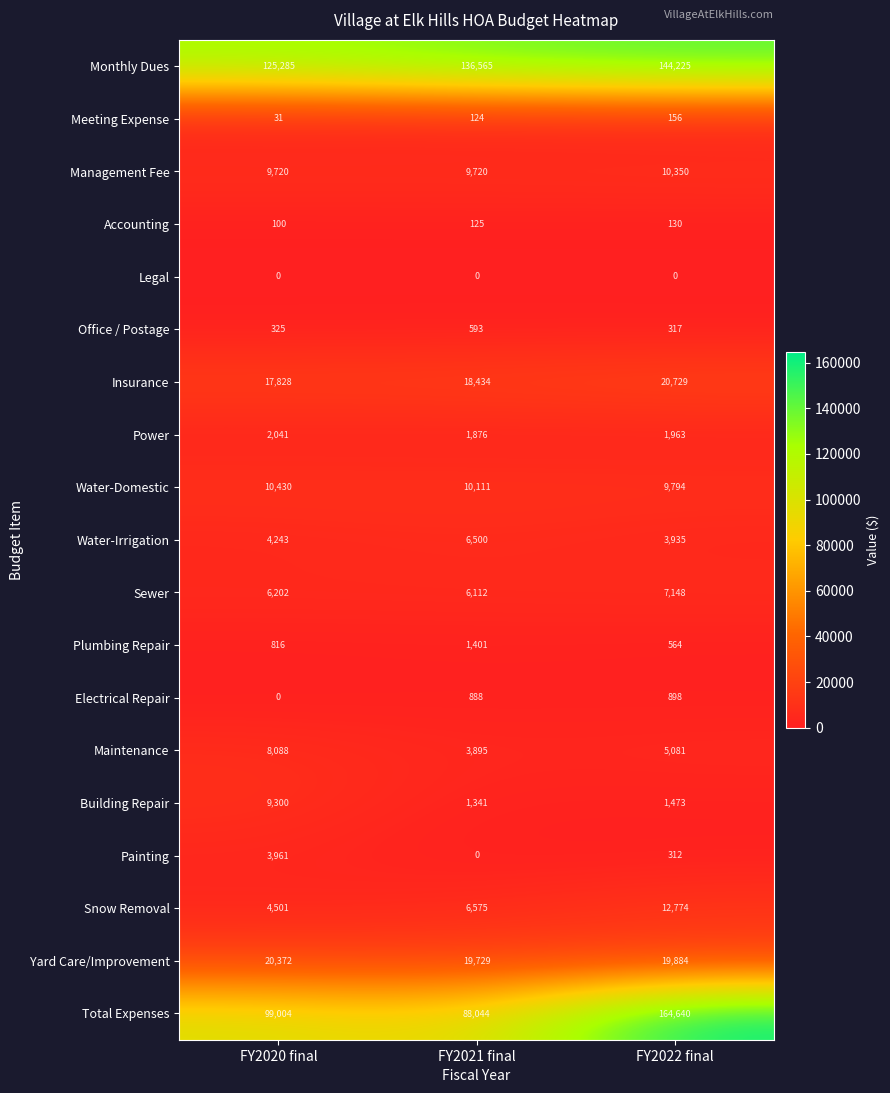

Where is Insurance nearest to the value 19278?

FY2021 final